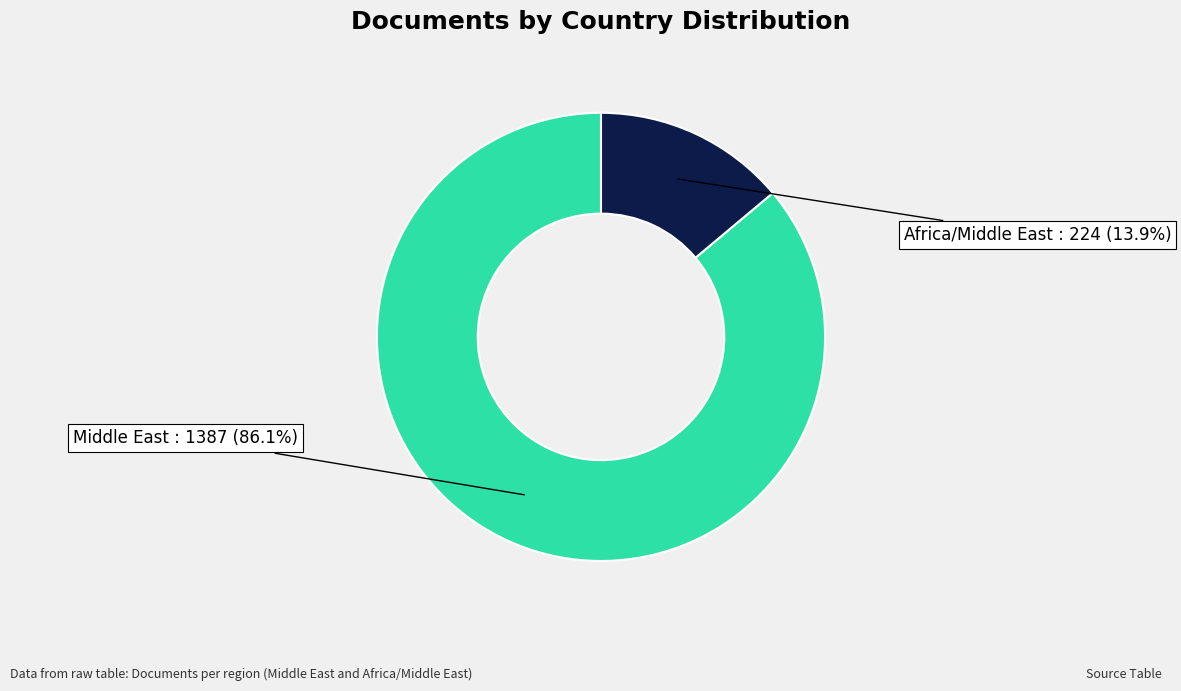

Does any single category account for the majority?

Yes